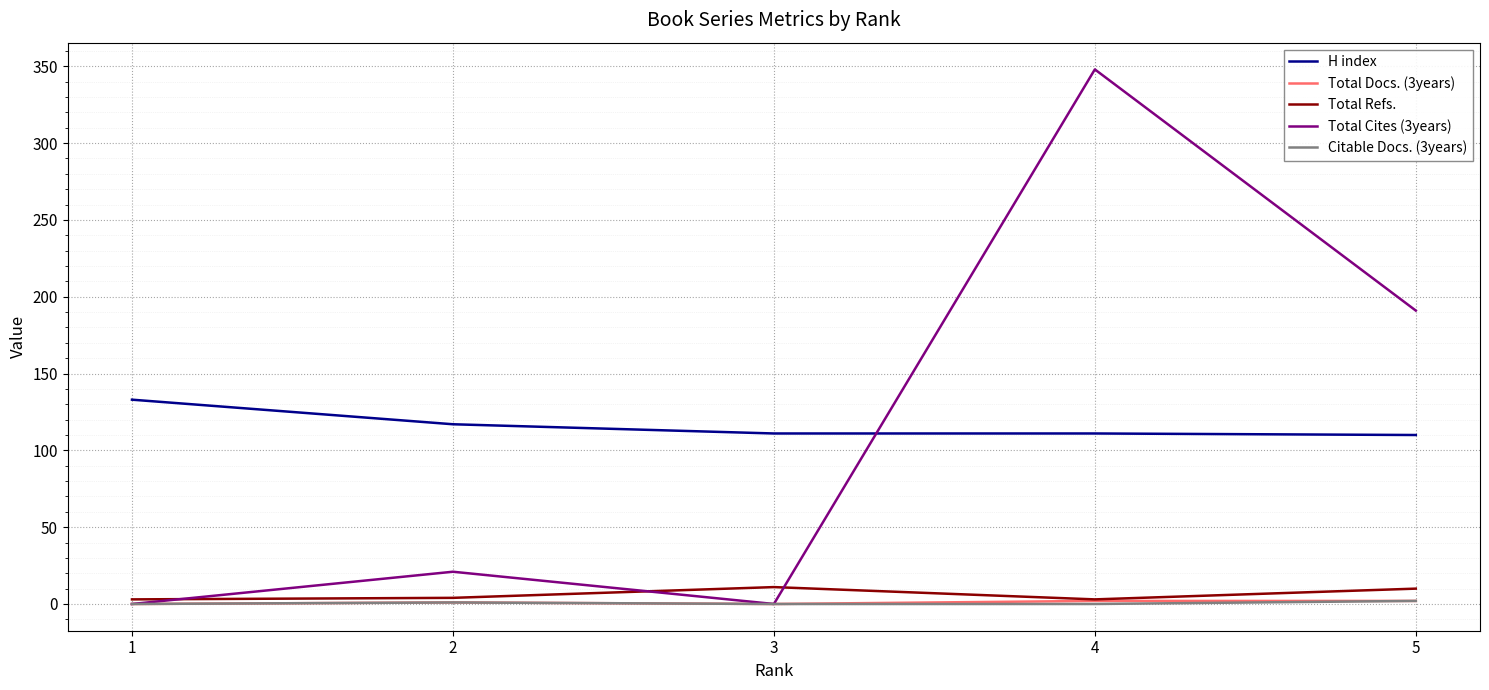

In Total Refs., how many points are higher than both neighbors (excluding endpoints)?

1